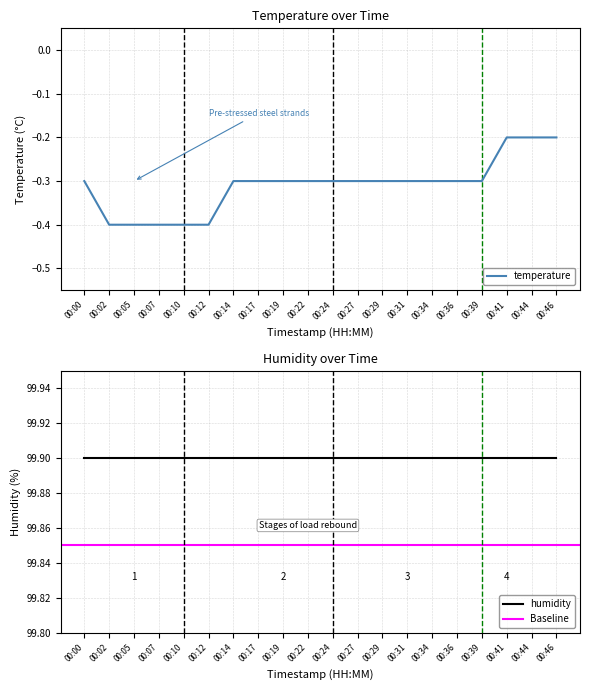

What is the change in value from 00:34 to 00:44?

+0.1